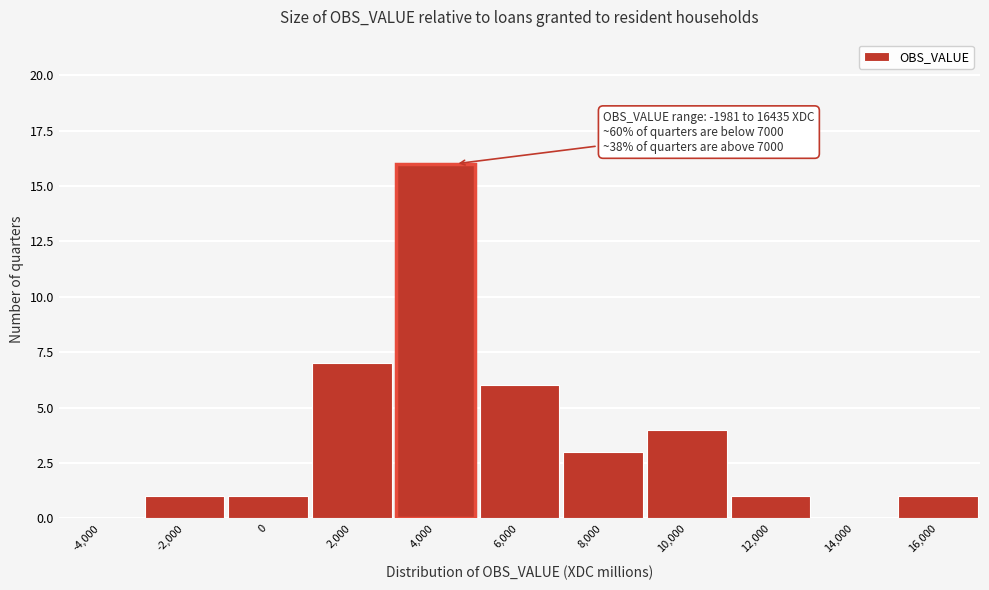

Reading left to right, transcribe all the data shown in this chart.

-4,000=0	-2,000=1	0=1	2,000=7	4,000=16	6,000=6	8,000=3	10,000=4	12,000=1	14,000=0	16,000=1